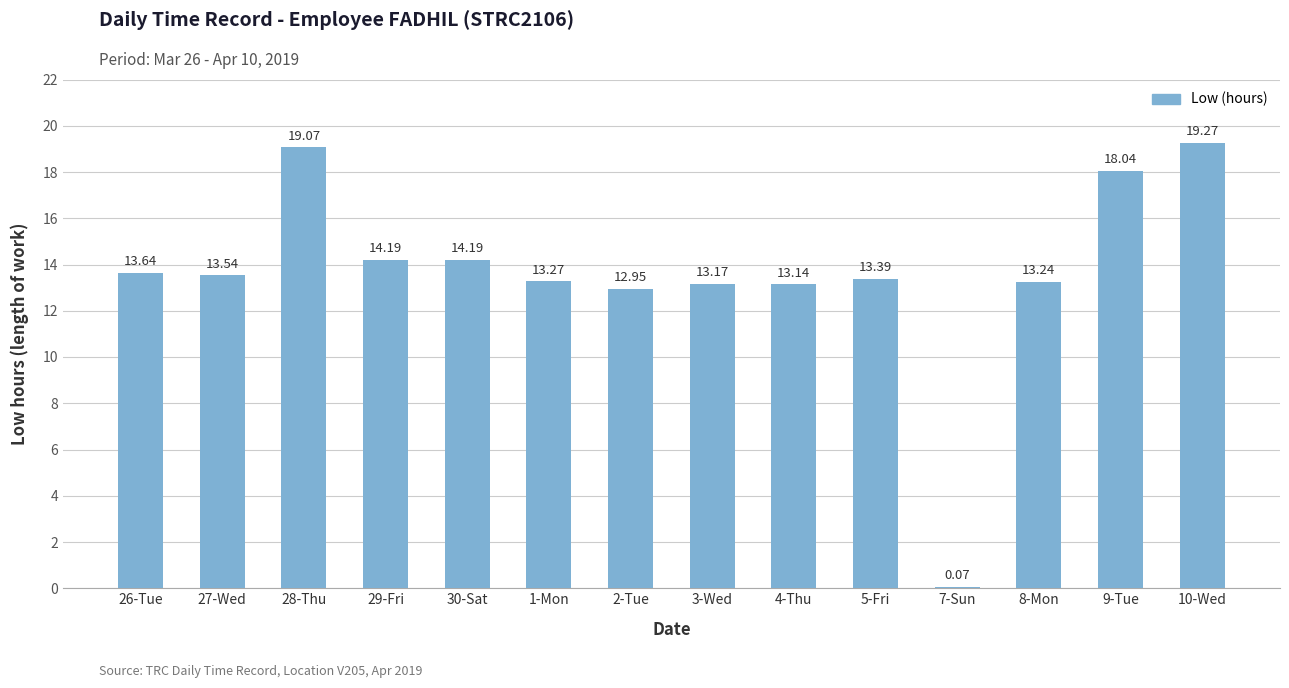

What is the change in value from 27-Wed to 3-Wed?

-0.4